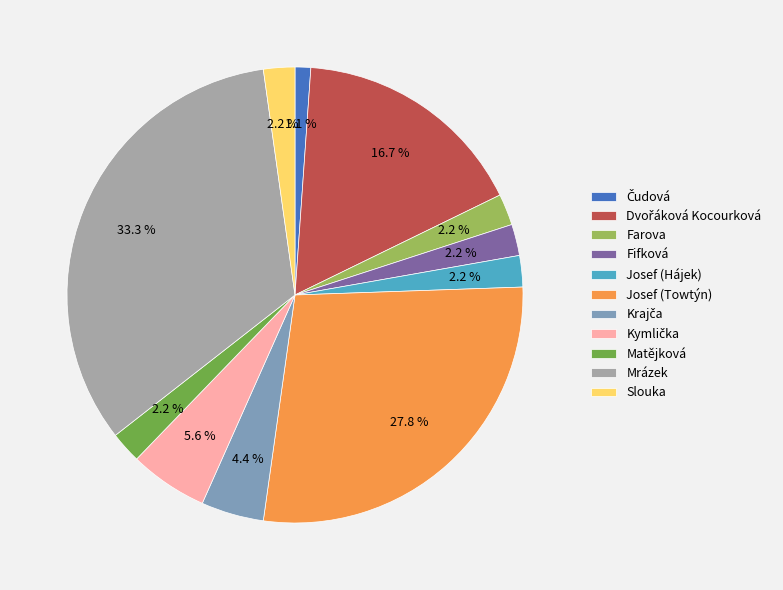

What is the largest slice in the pie chart?

Mrázek